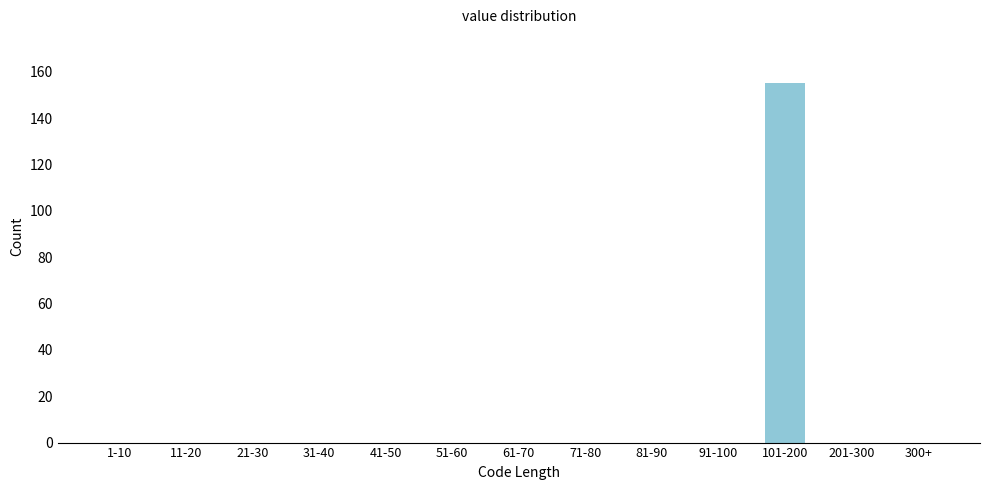

Reading left to right, transcribe all the data shown in this chart.

1-10=0	11-20=0	21-30=0	31-40=0	41-50=0	51-60=0	61-70=0	71-80=0	81-90=0	91-100=0	101-200=155	201-300=0	300+=0